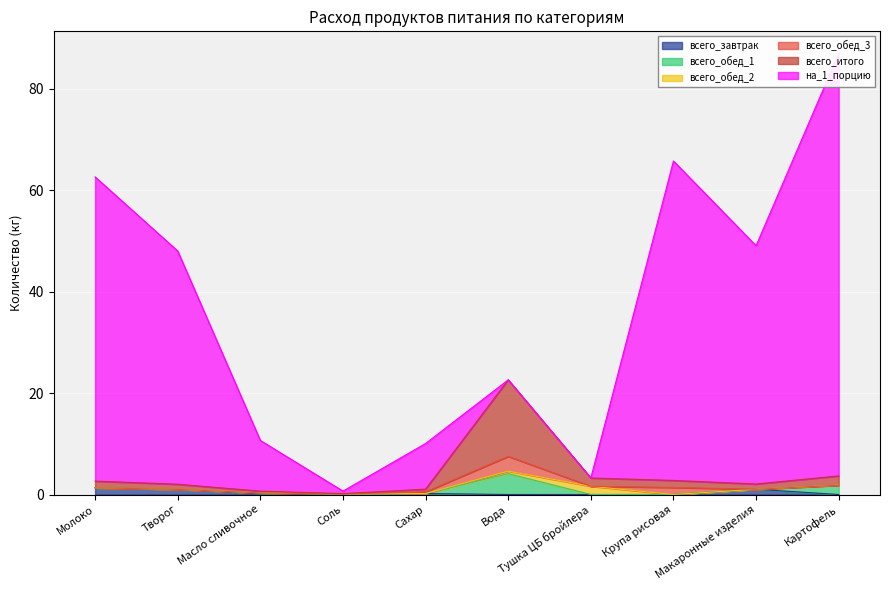

How many interior local valleys does the всего_завтрак series have?

1